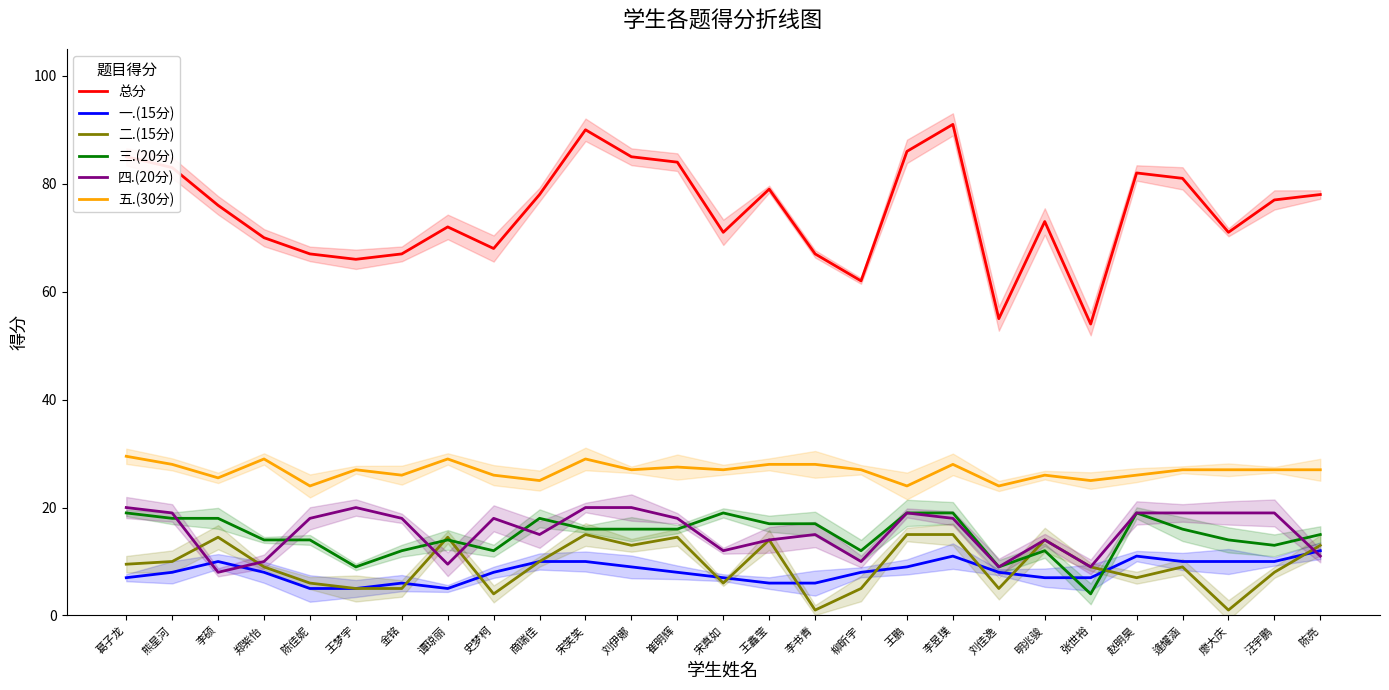

What is the sum of the 三.(20分) values at 陈亮 and 王梦宇?

24.0